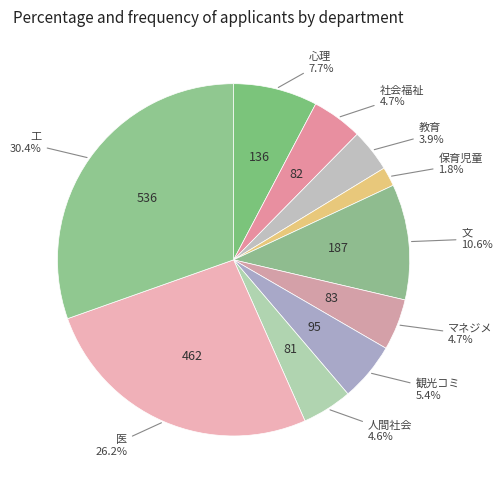

To the nearest percent, what portion does 人間社会 represent?

5%